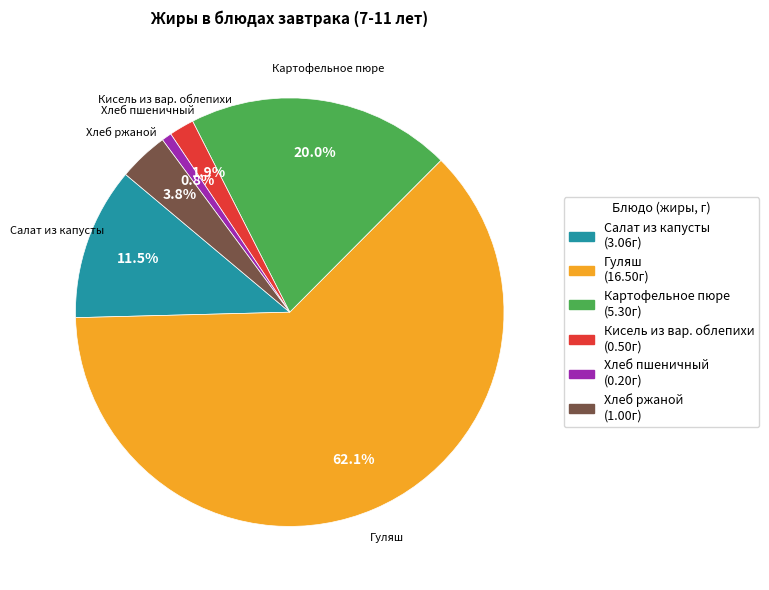

To the nearest percent, what percentage of the pie is Хлеб ржаной?

4%